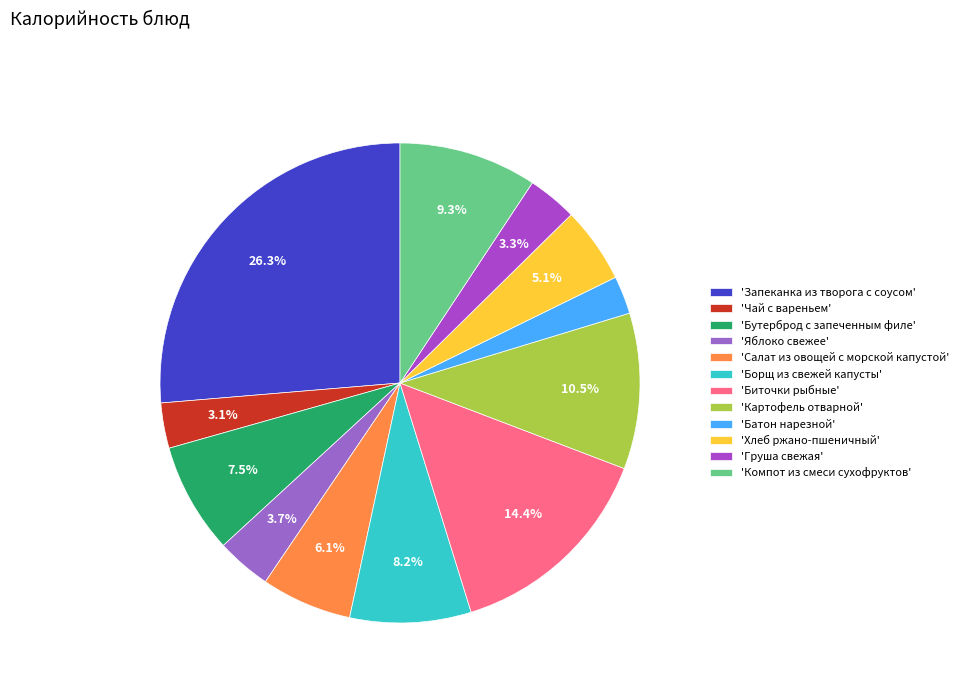

Which category has the biggest portion of the pie?

'Запеканка из творога с соусом'